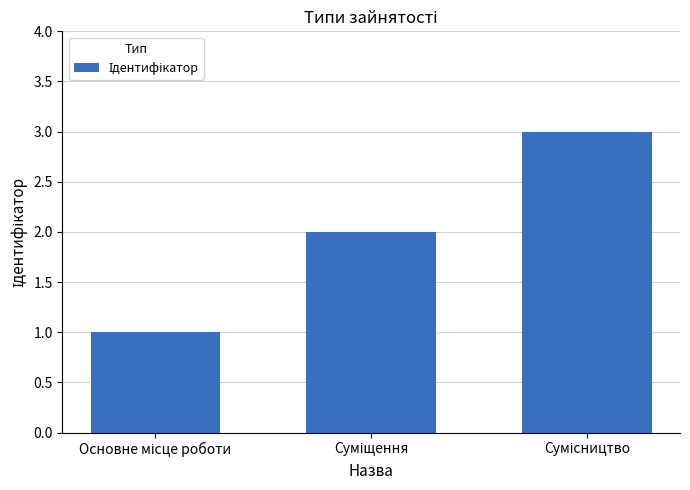

What is the maximum value shown in the chart?

3